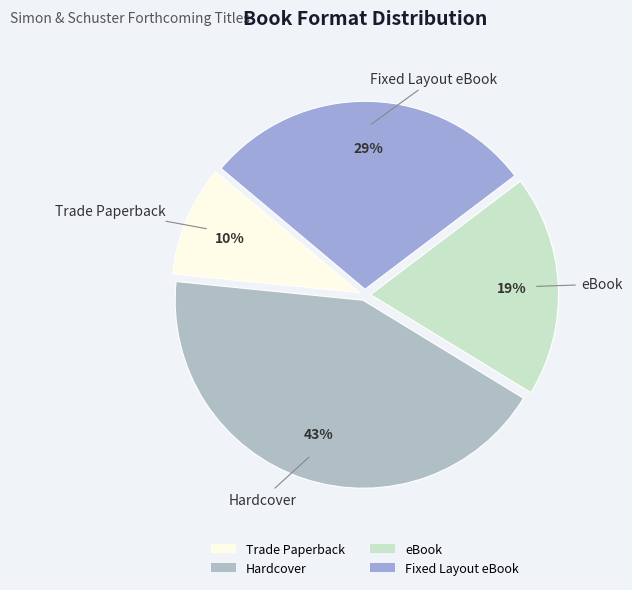

The eBook slice represents 26% of the pie. True or false?

False